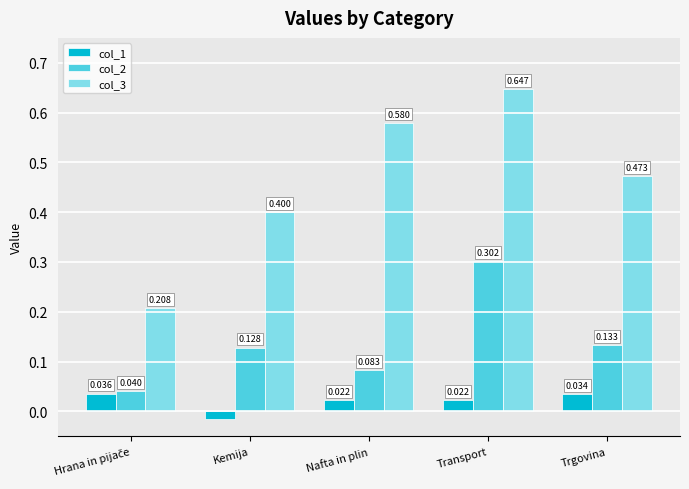

At which category is the sum across all series the highest?

Transport